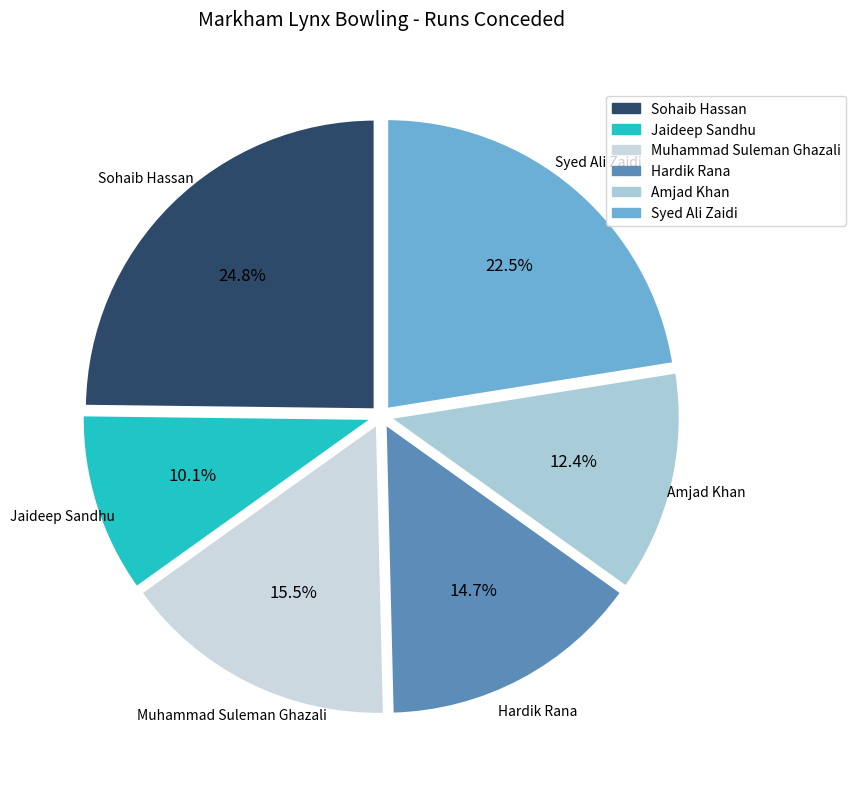

What is the smallest slice in the pie chart?

Jaideep Sandhu